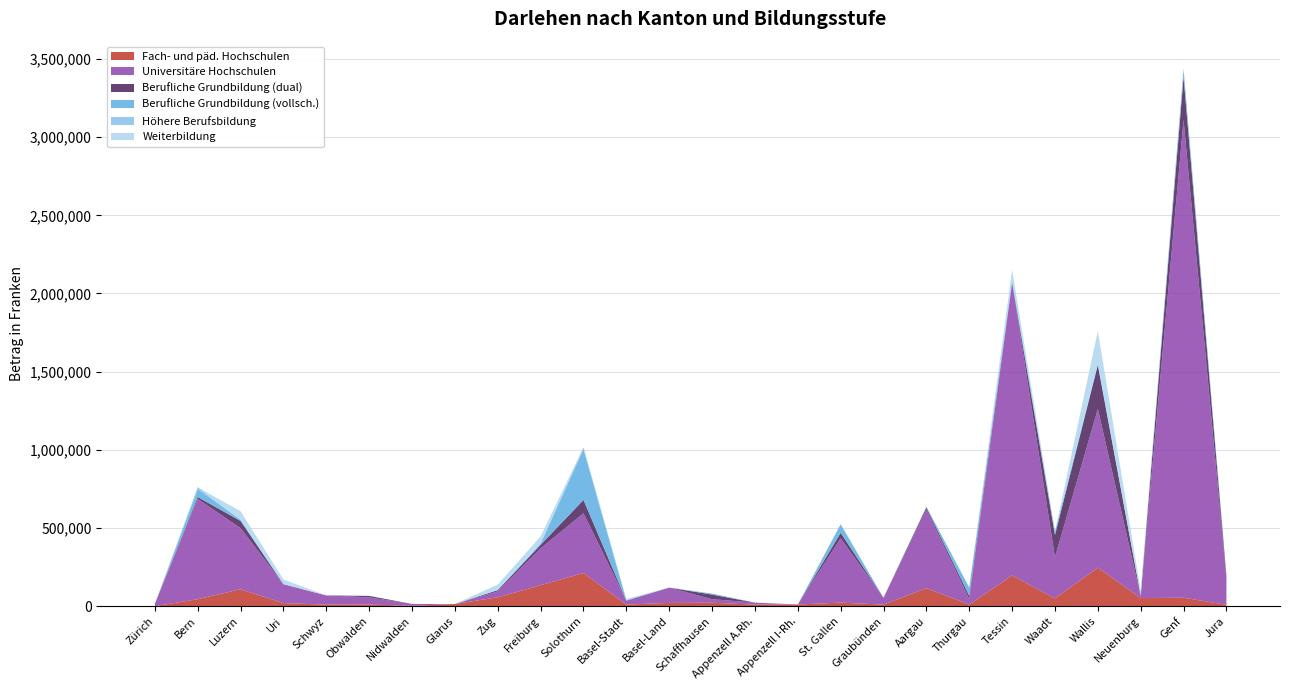

What is the highest value of the Fach- und päd. Hochschulen series?

246950